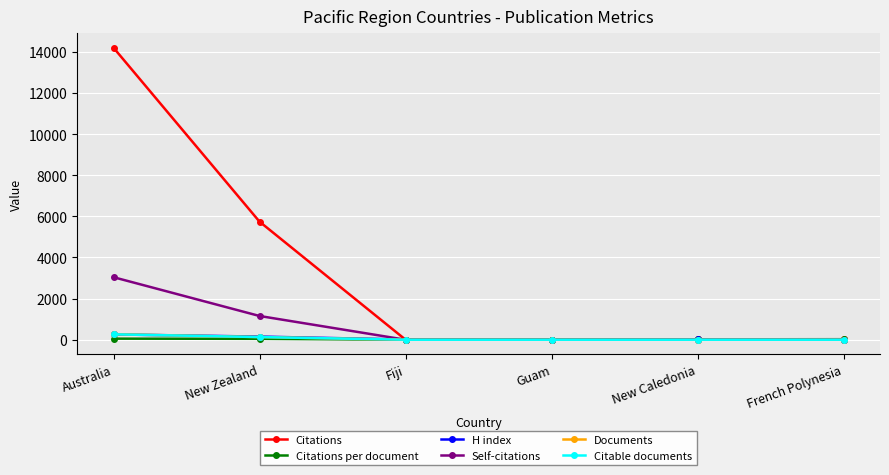

At how many categories does at least one series exceed 3043?

2